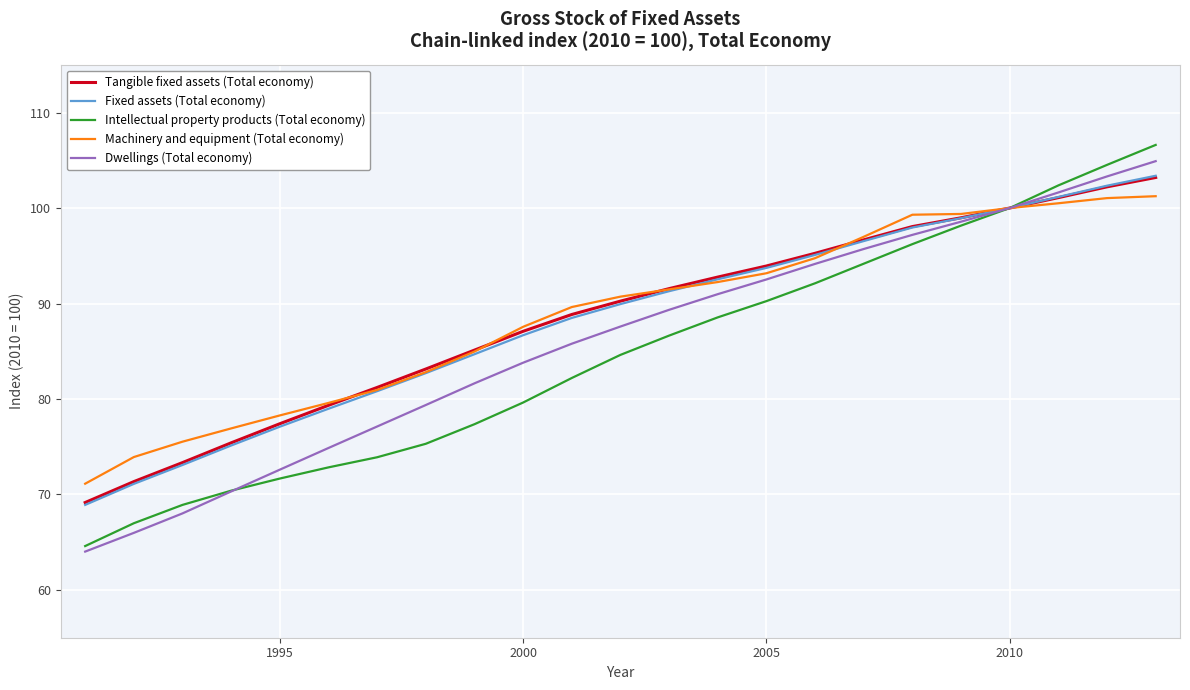

What is the minimum value shown in the chart?

64.0